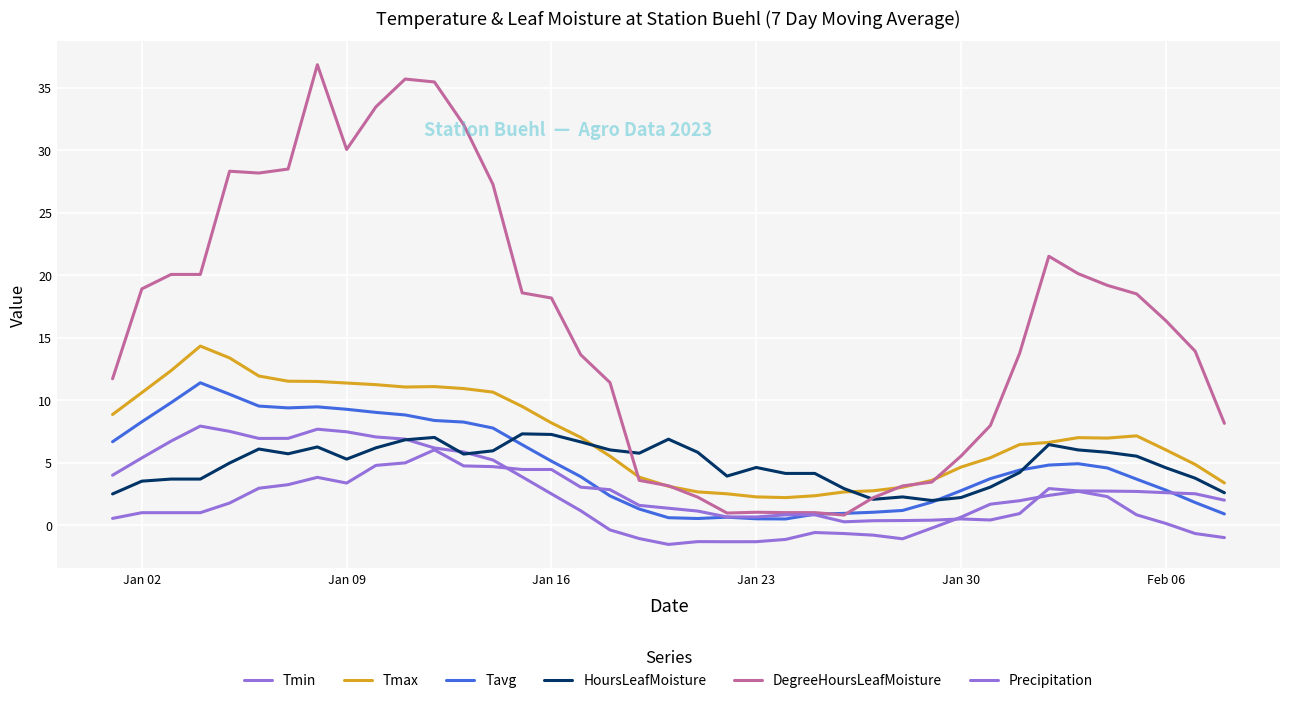

What is the lowest value of the HoursLeafMoisture series?

2.0